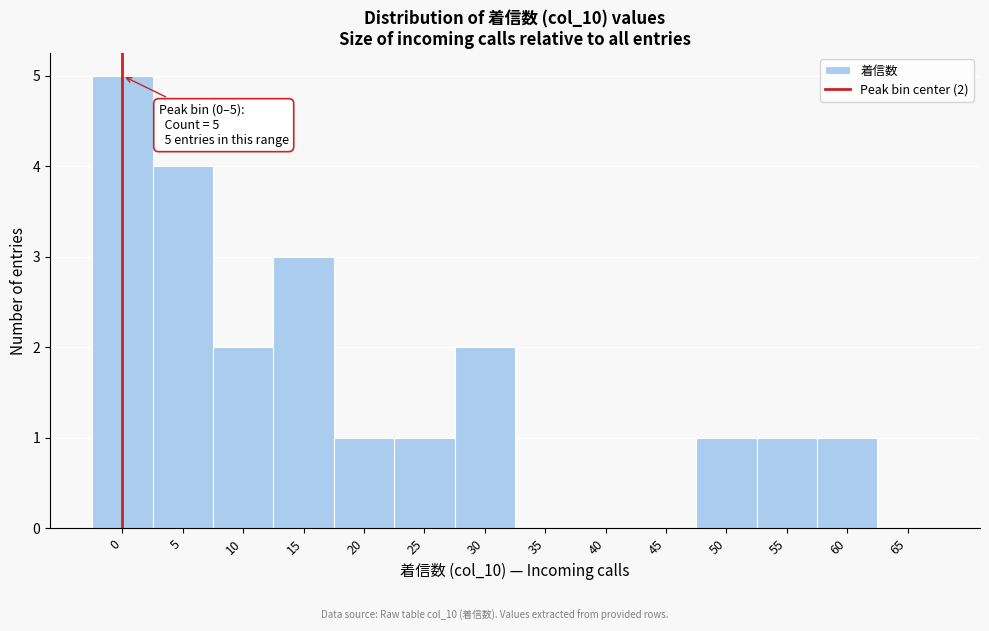

Reading right to left, list all the values displayed in this chart.

65=0	60=1	55=1	50=1	45=0	40=0	35=0	30=2	25=1	20=1	15=3	10=2	5=4	0=5